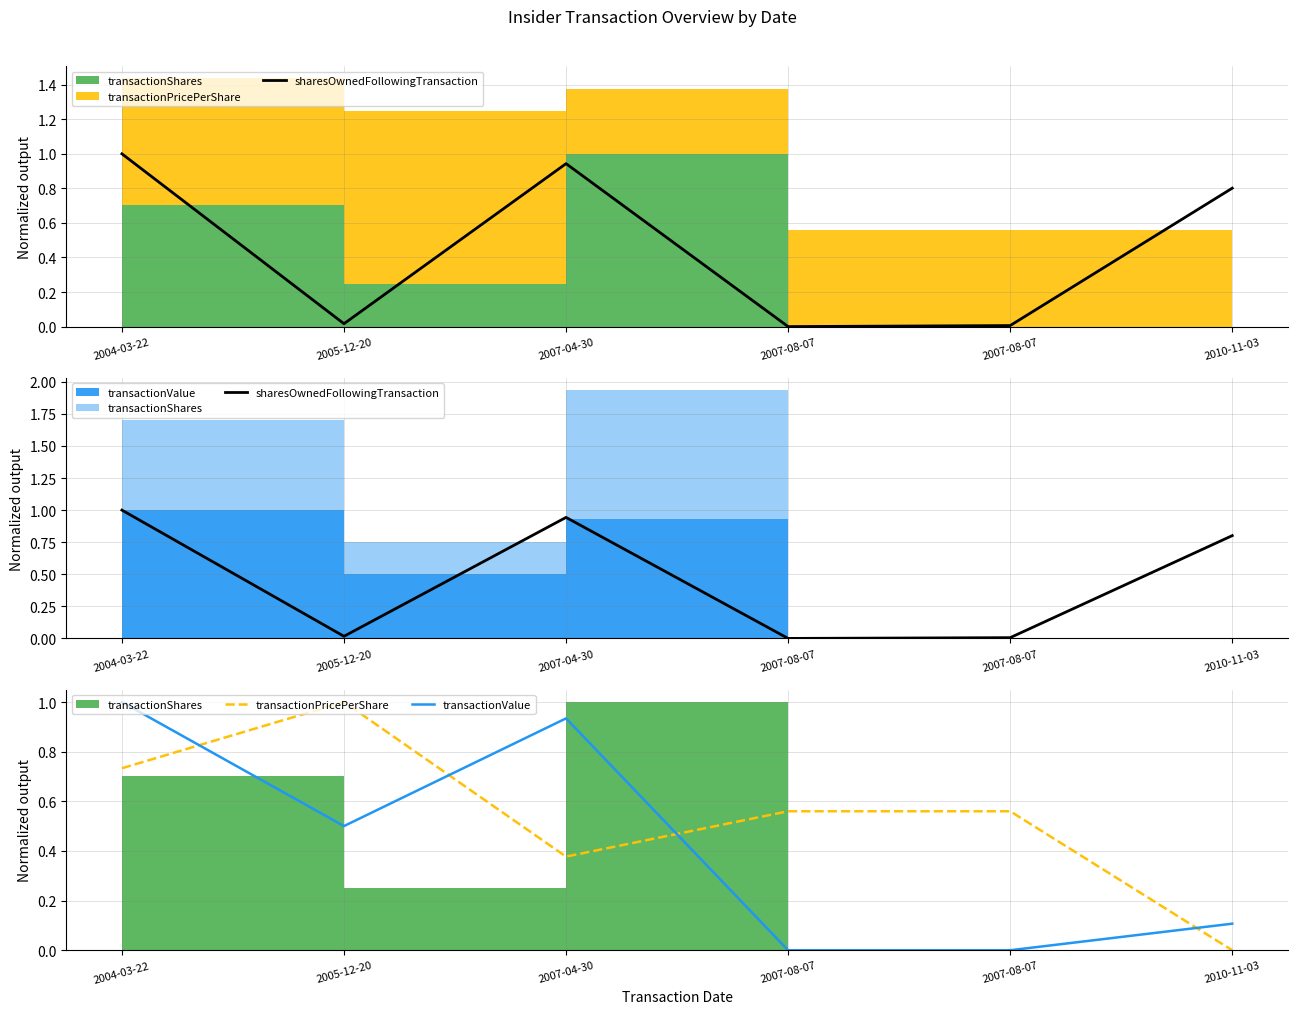

What is the total value across all series at 2010-11-03?

0.9